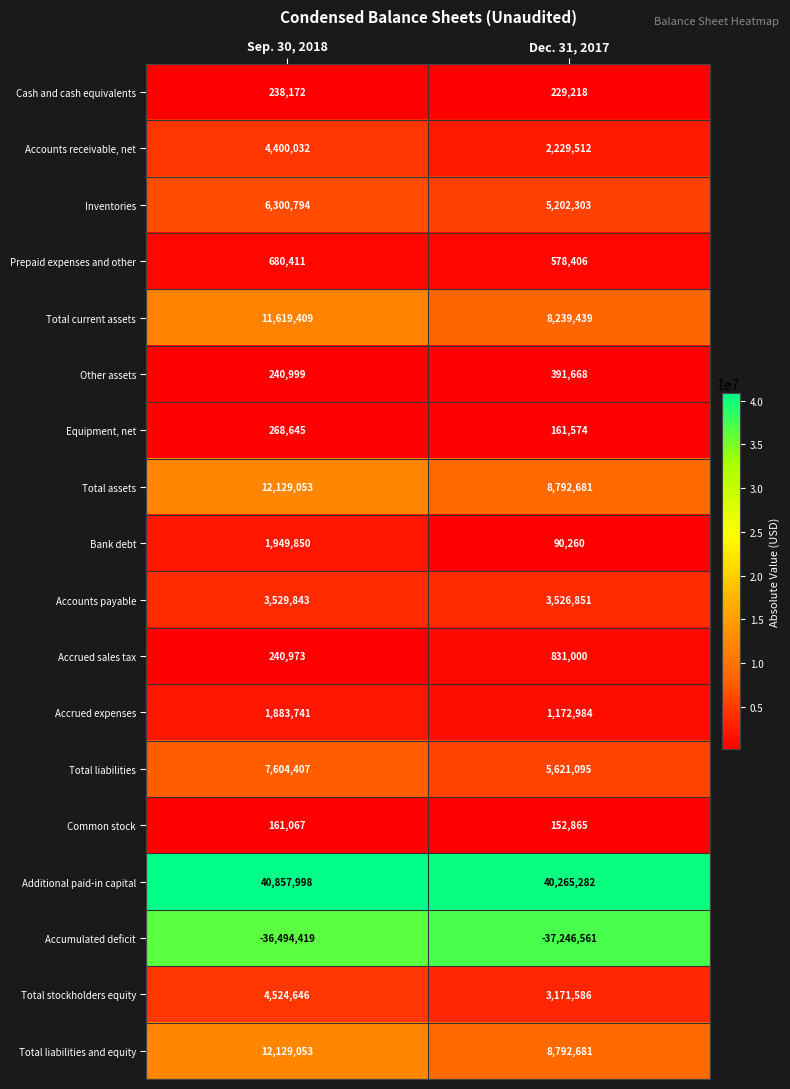

Which series has the largest total across all categories?

Additional paid-in capital